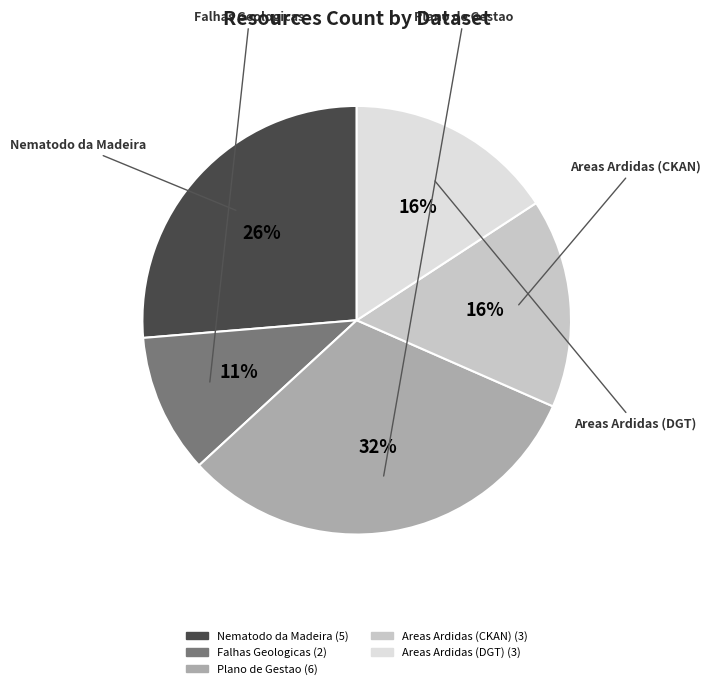

To the nearest percent, what percentage of the pie is Areas Ardidas (CKAN)?

16%